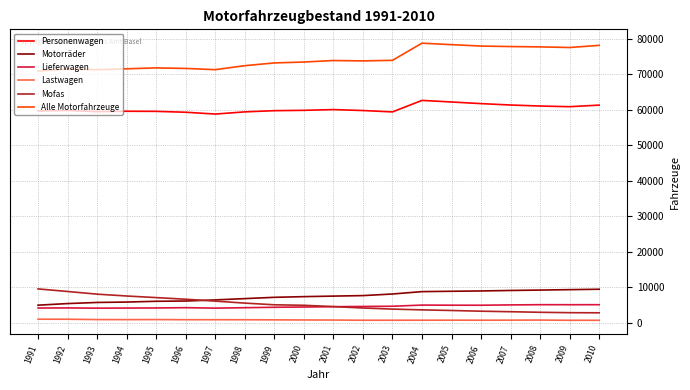

The value of Personenwagen at 2001 is 16343. True or false?

False